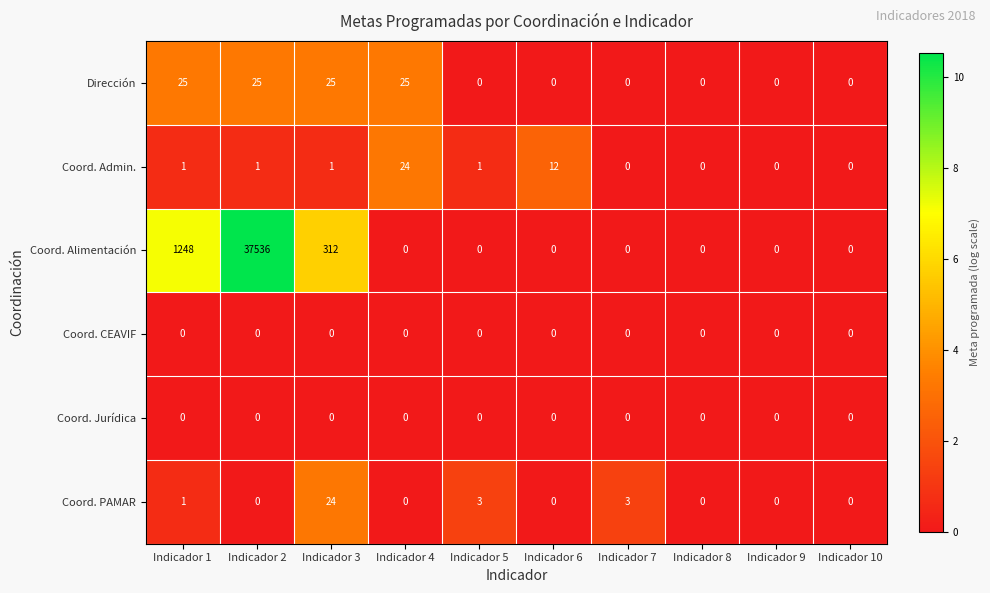

What is the maximum value shown in the chart?

37536